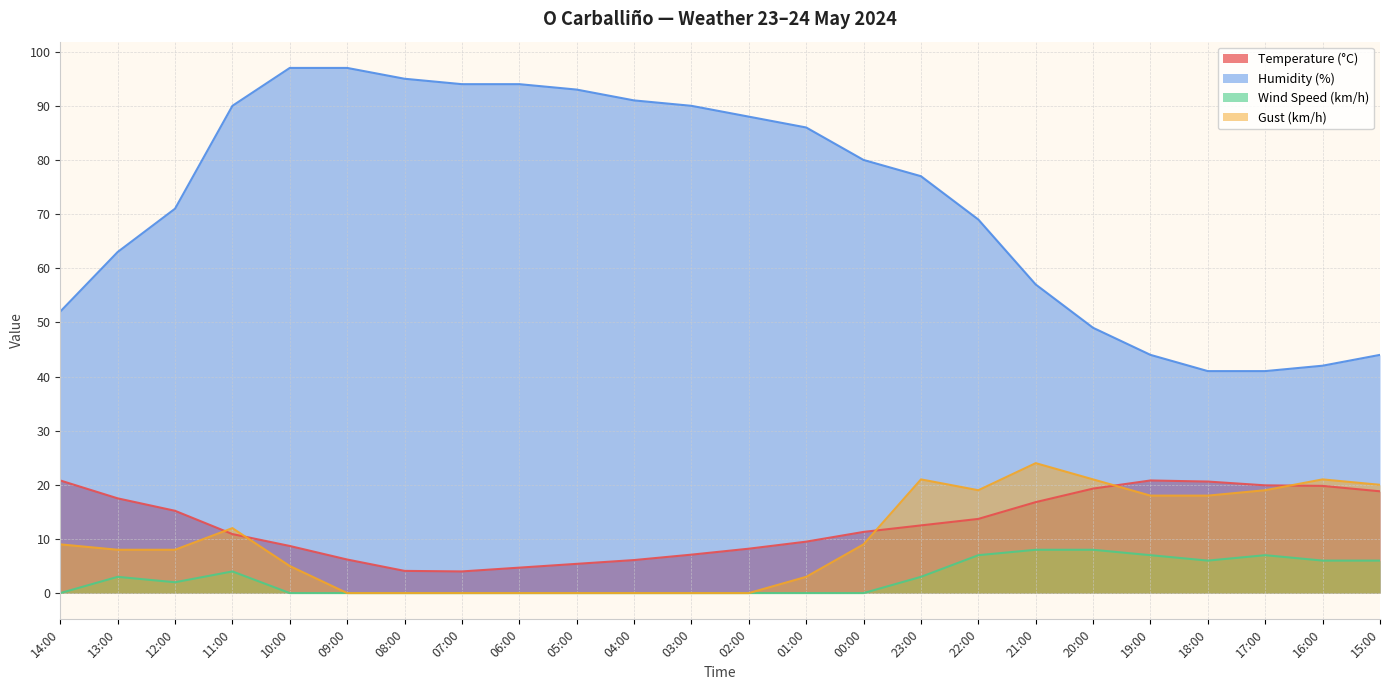

Which series has the largest range (max minus min)?

Humidity (%)